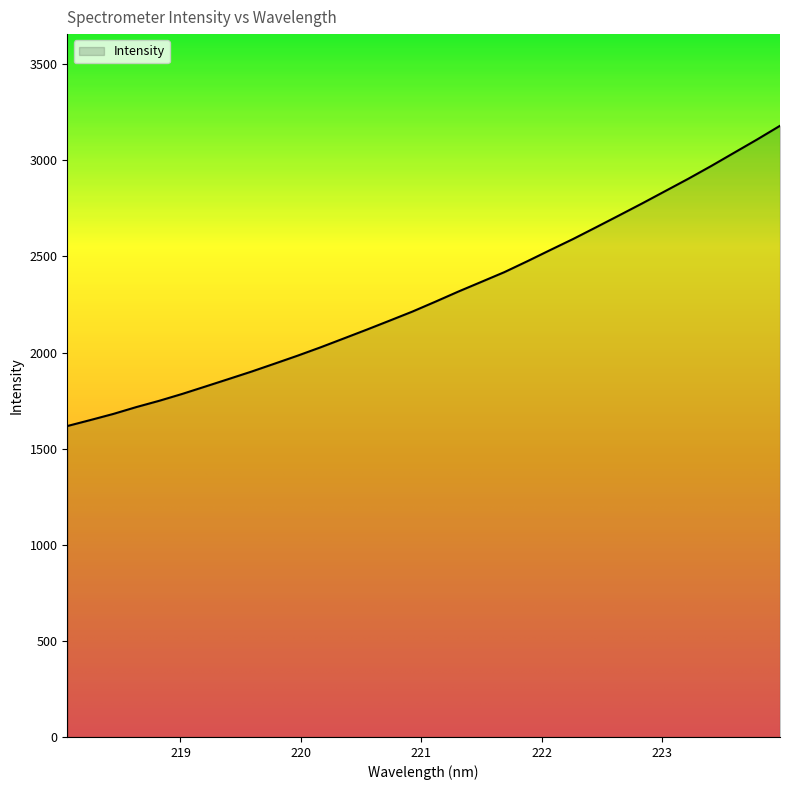

What is the difference between the maximum and minimum values?

1562.2